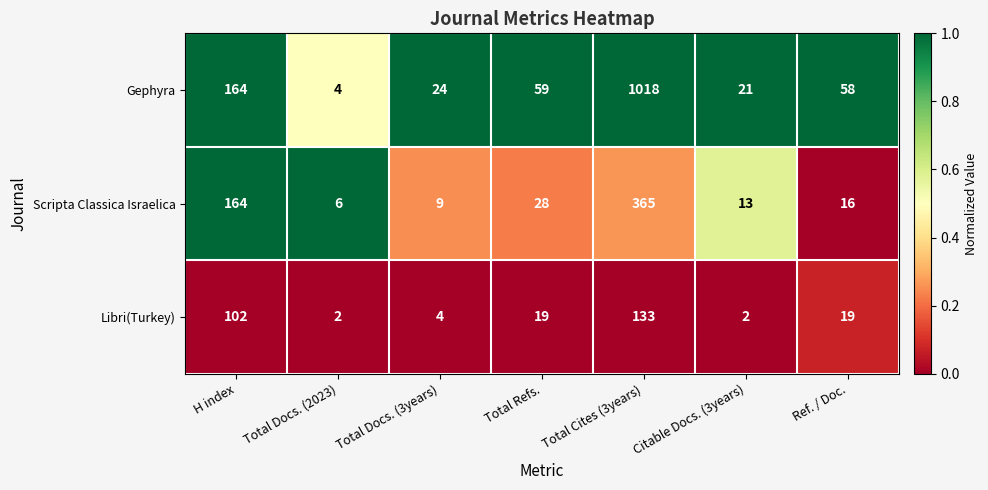

The Gephyra series shows 80 at H index. True or false?

False